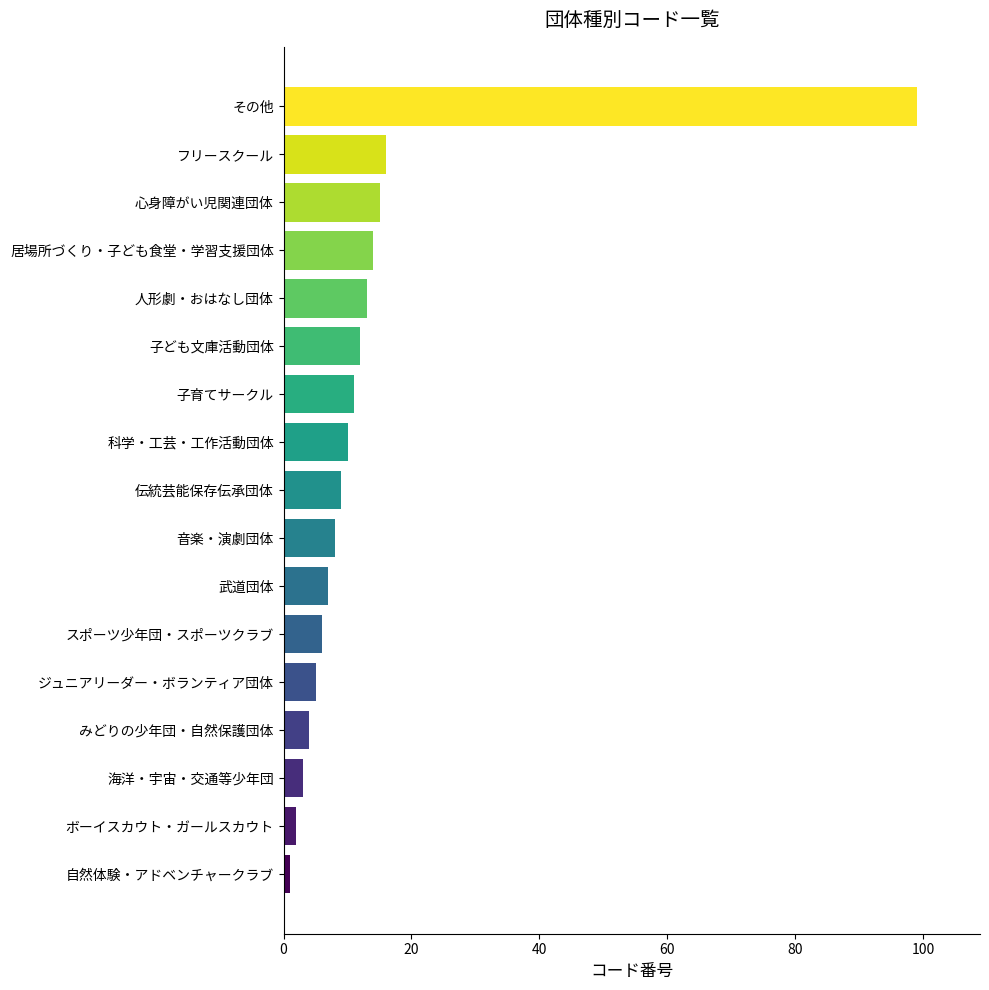

Does the chart contain any negative values?

No